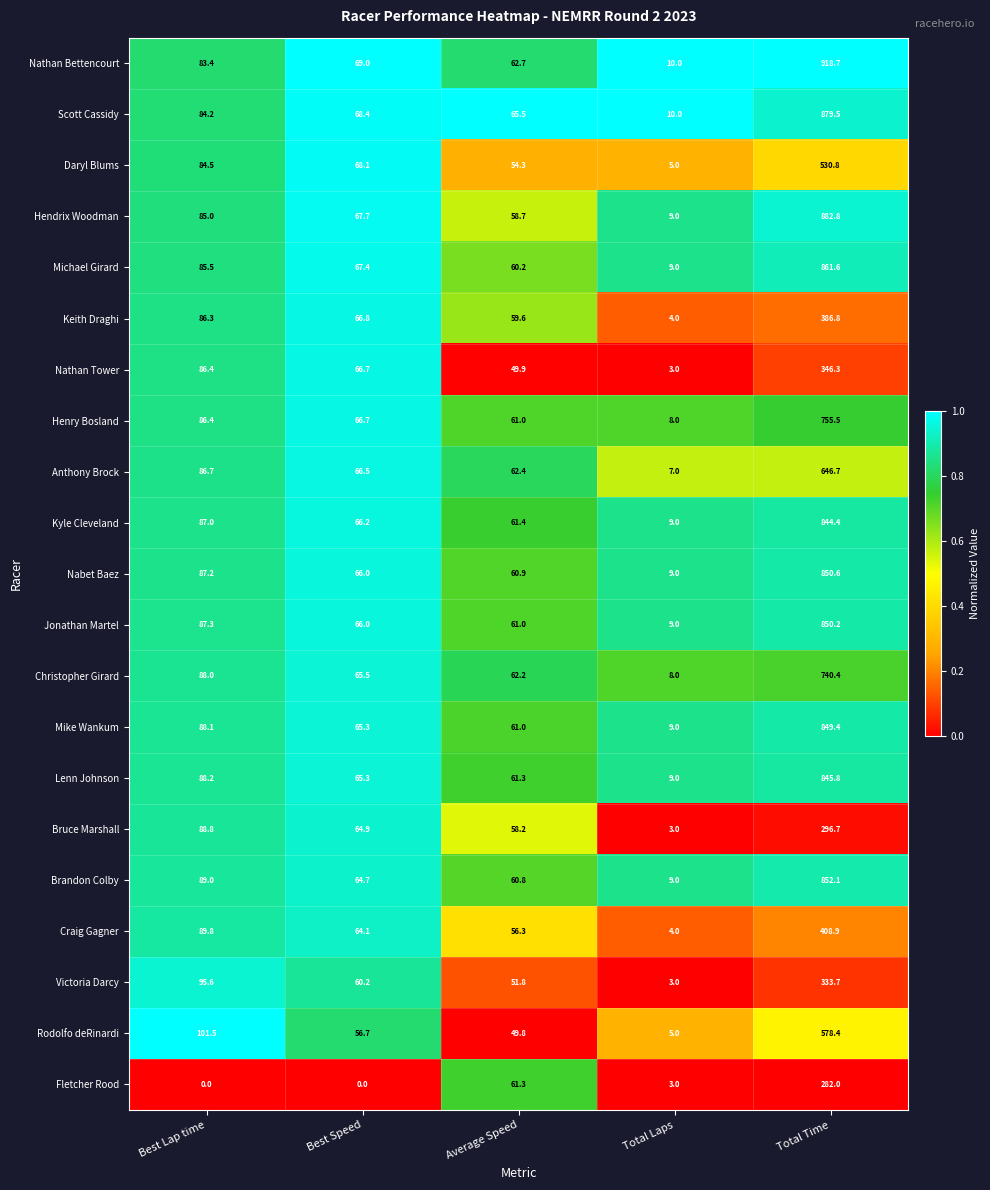

Rank the categories by Bruce Marshall value from lowest to highest.

Total Laps, Average Speed, Best Speed, Best Lap time, Total Time